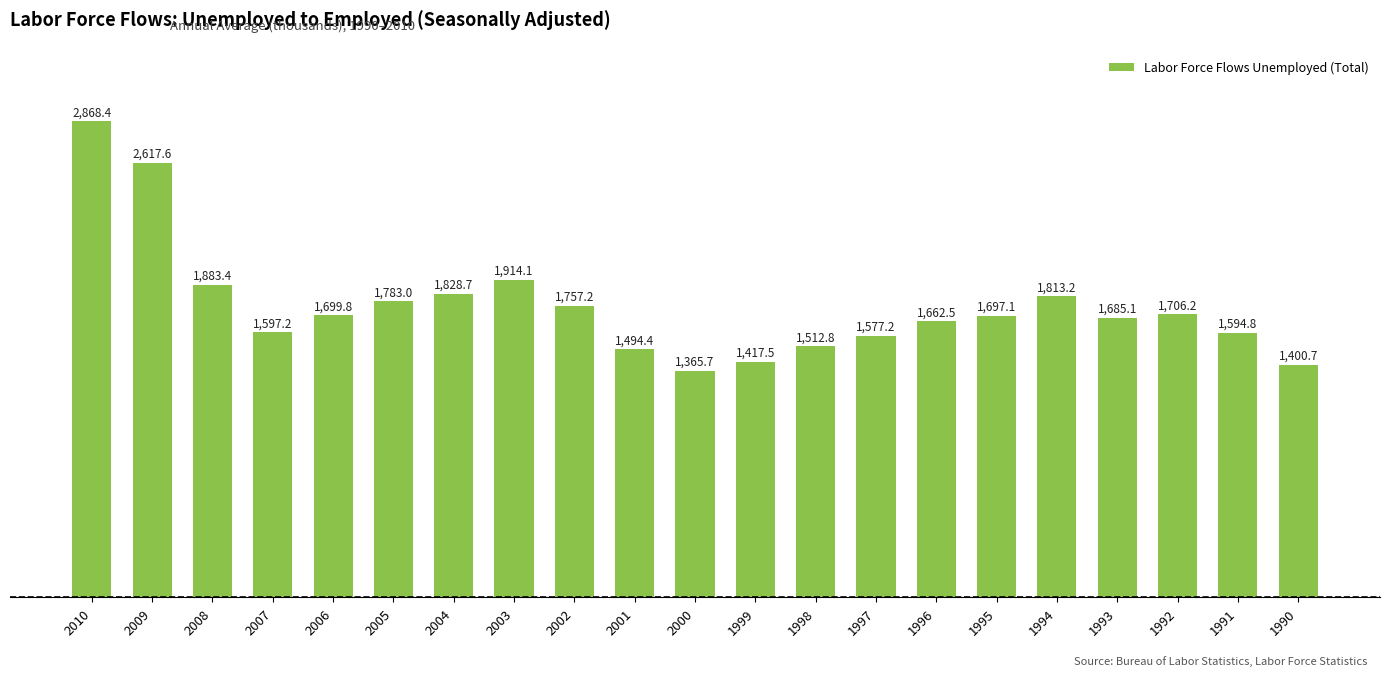

What is the greatest value displayed?

2868.4